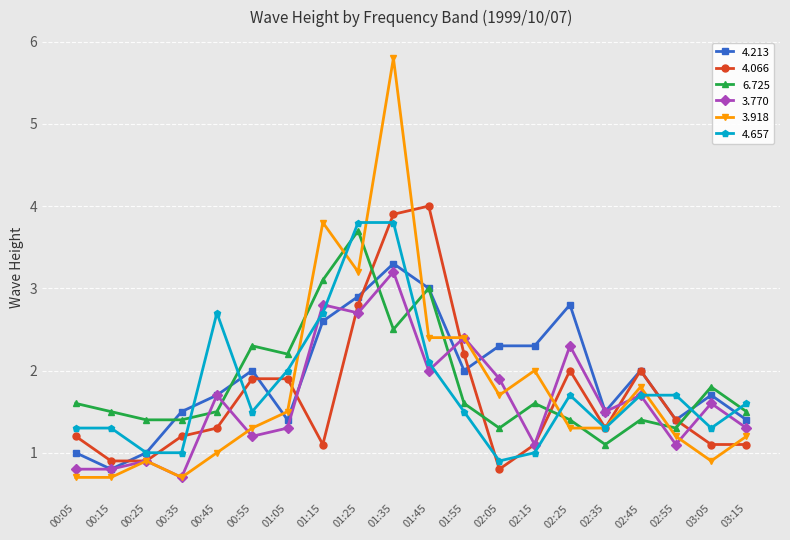

True or false: 3.770 has more than 0 points higher than both neighbors.

True